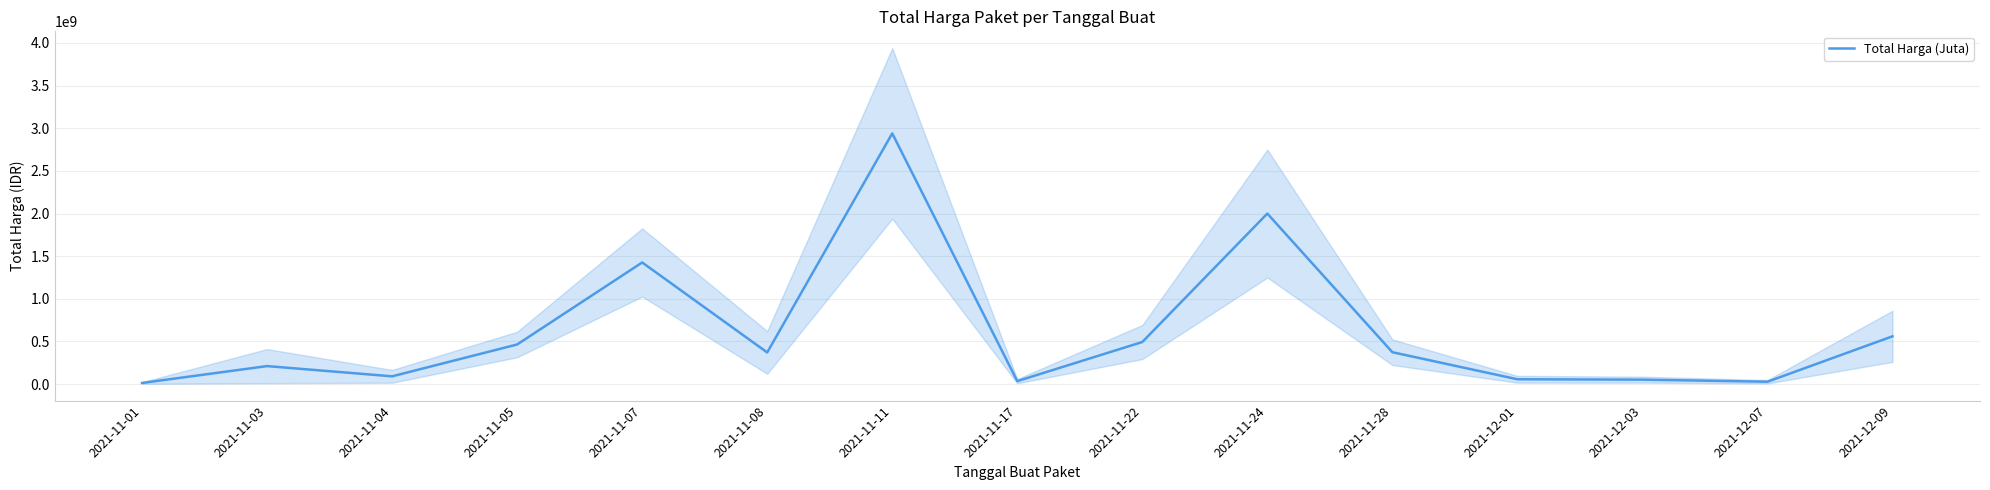

How many data points does each series have?

15